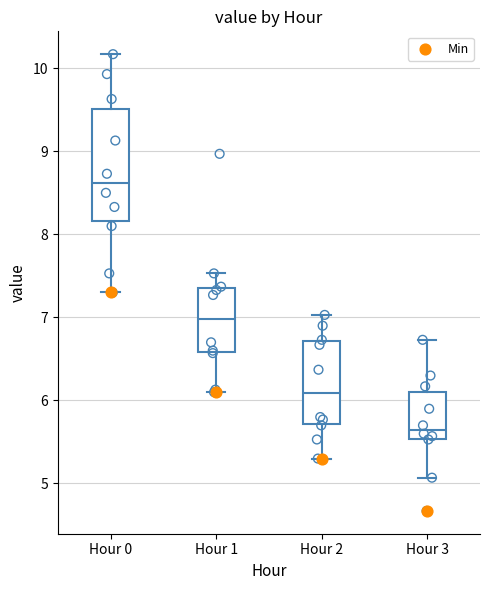

Where does the median line of the box for Hour 2 sit on the y-axis? The values are not printed on the chart, so give them approximately, as read against the axis.

6.1